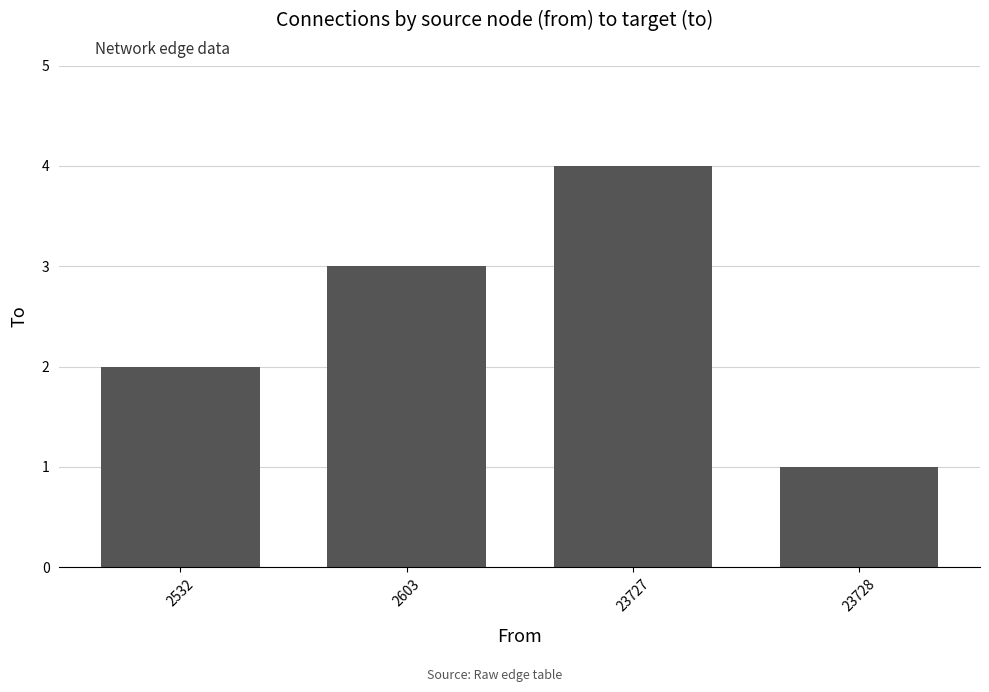

Count the values in the range 2 to 4.

3